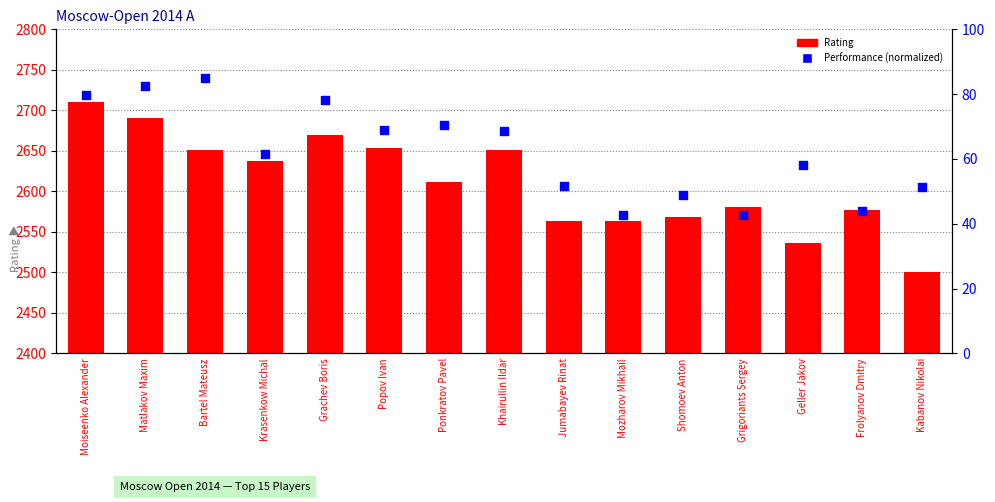

At how many categories does at least one series exceed 1271?

15